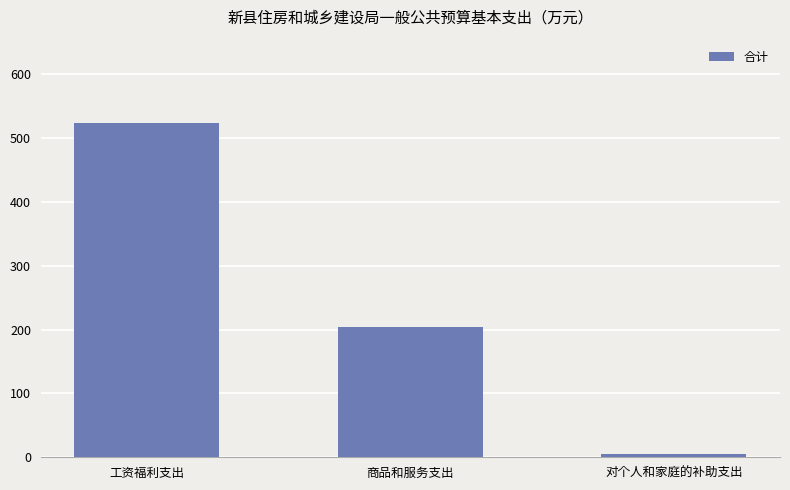

What is the value of the 3rd bar from the left?

5.9